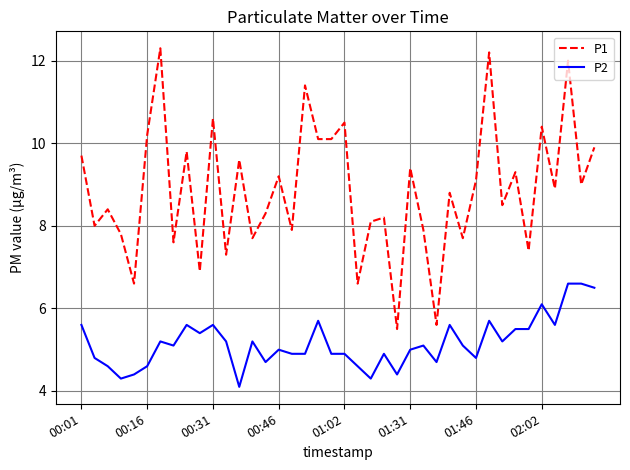

True or false: P1 and P2 cross at least once.

False